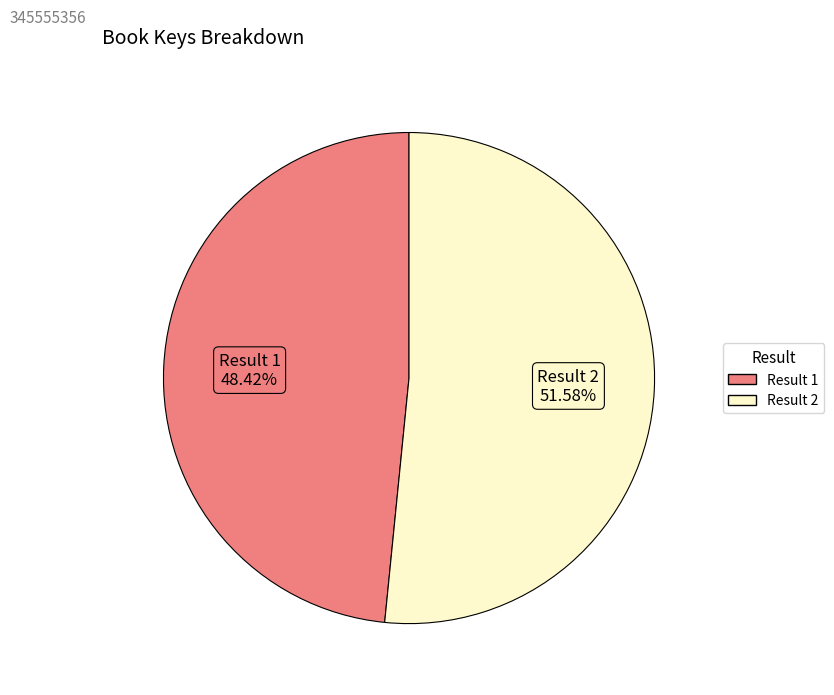

Is there a majority slice in this chart?

Yes